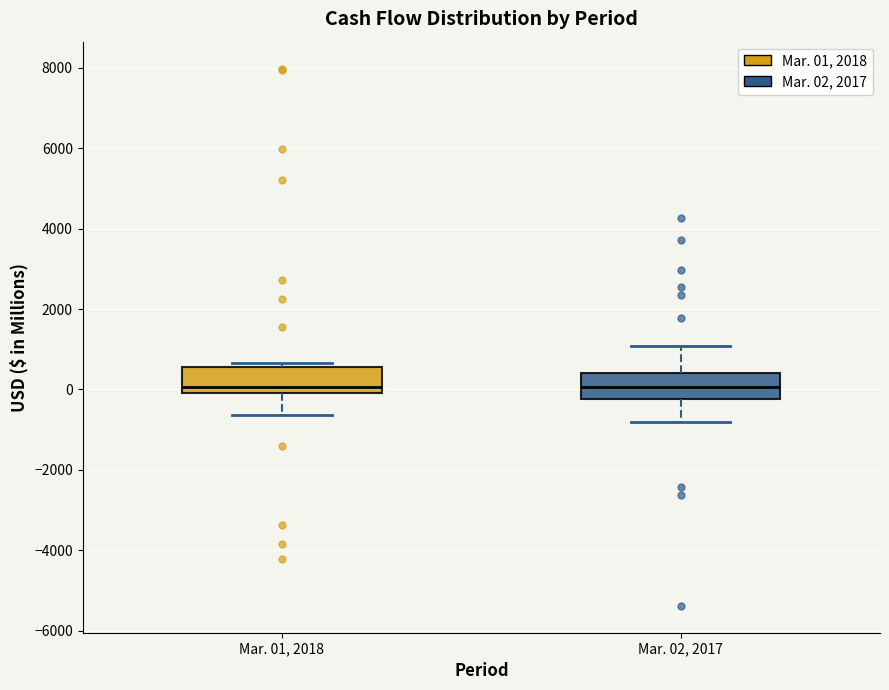

Reading left to right, read every box against the y-axis: the position of its median line, the range the box covers, and the ends of its whiskers. The values are not printed on the chart, so give them approximately, as read against the axis.

Mar. 01, 2018: median 0 (just above the box's lower edge), box 0 to 600, whiskers -600 to 600 (just above the box's upper edge)
Mar. 02, 2017: median 0, box -200 to 400, whiskers -800 to 1000